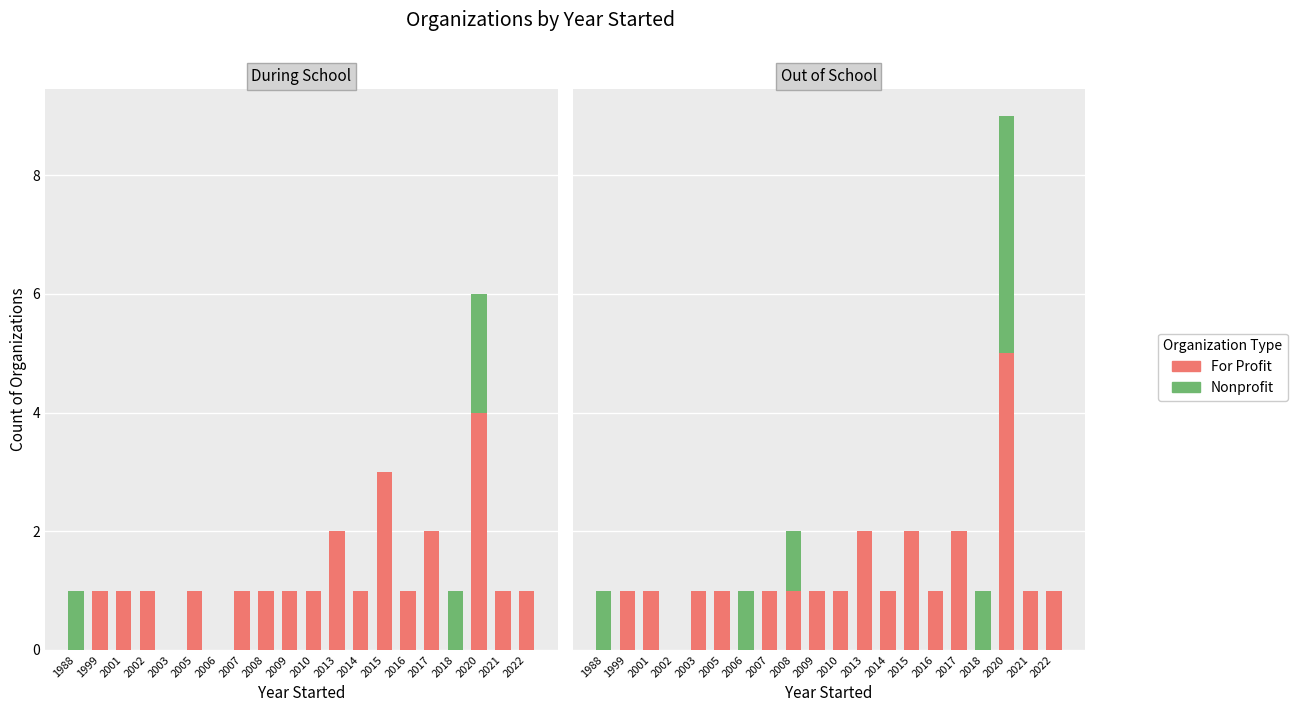

What is the difference between the highest and lowest values at 1999?

1